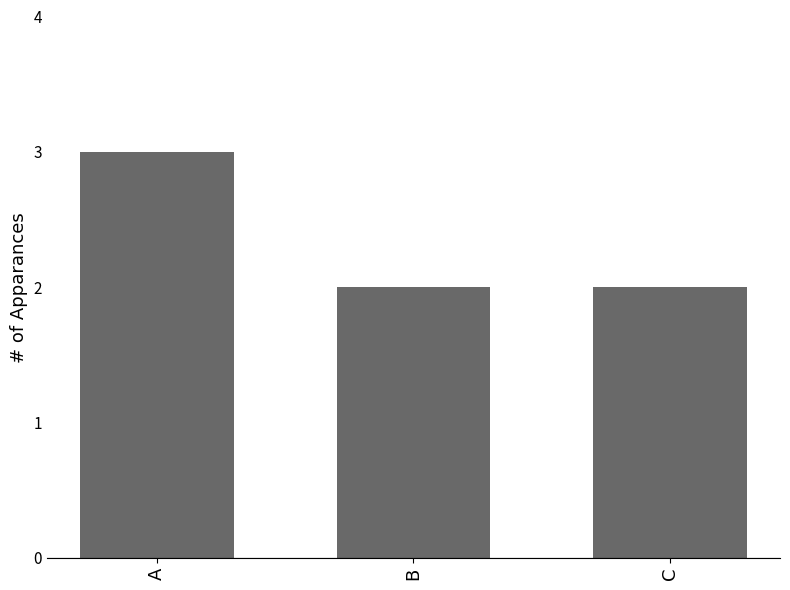

Read the value at A.

3